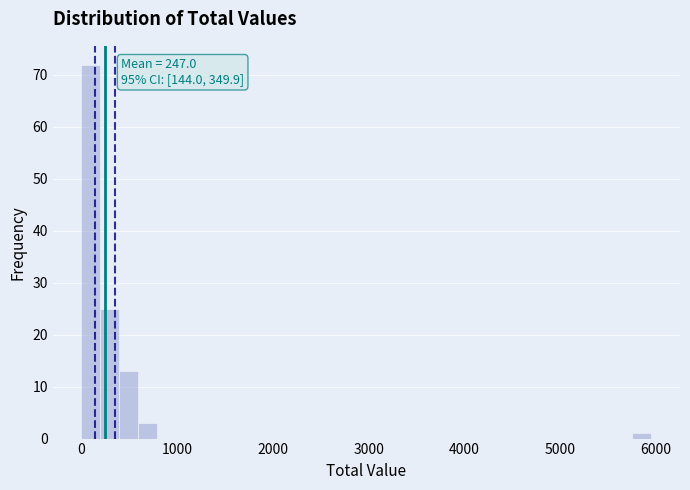

Around what value on the x-axis is the tallest bar? Give the approximate position of its centre, as read against the axis.

100